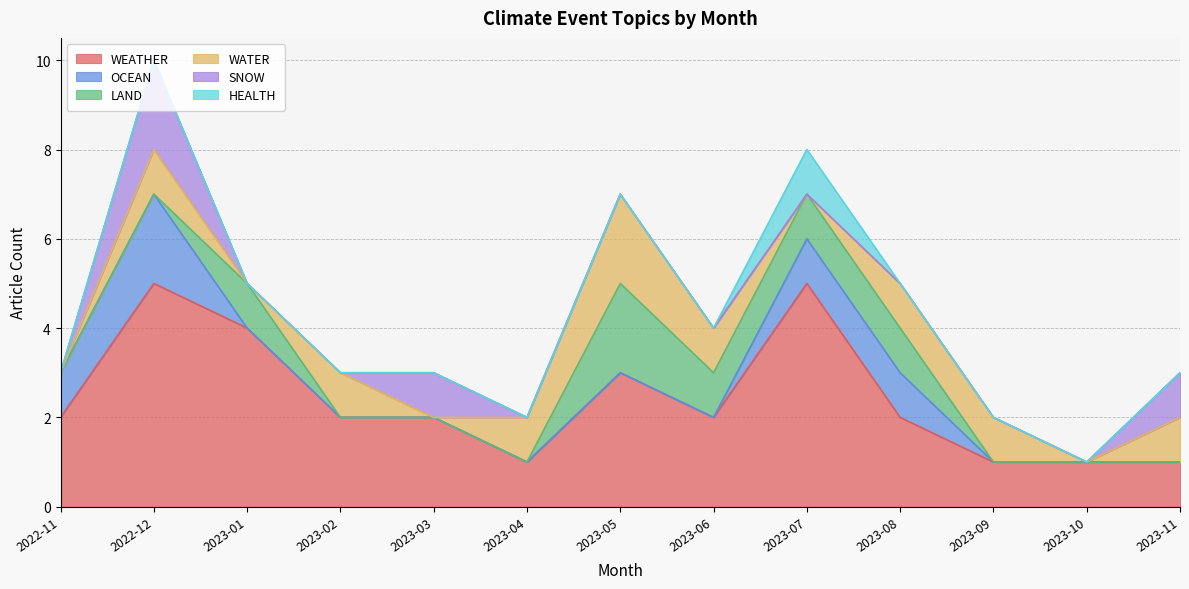

True or false: LAND and HEALTH cross at least once.

False